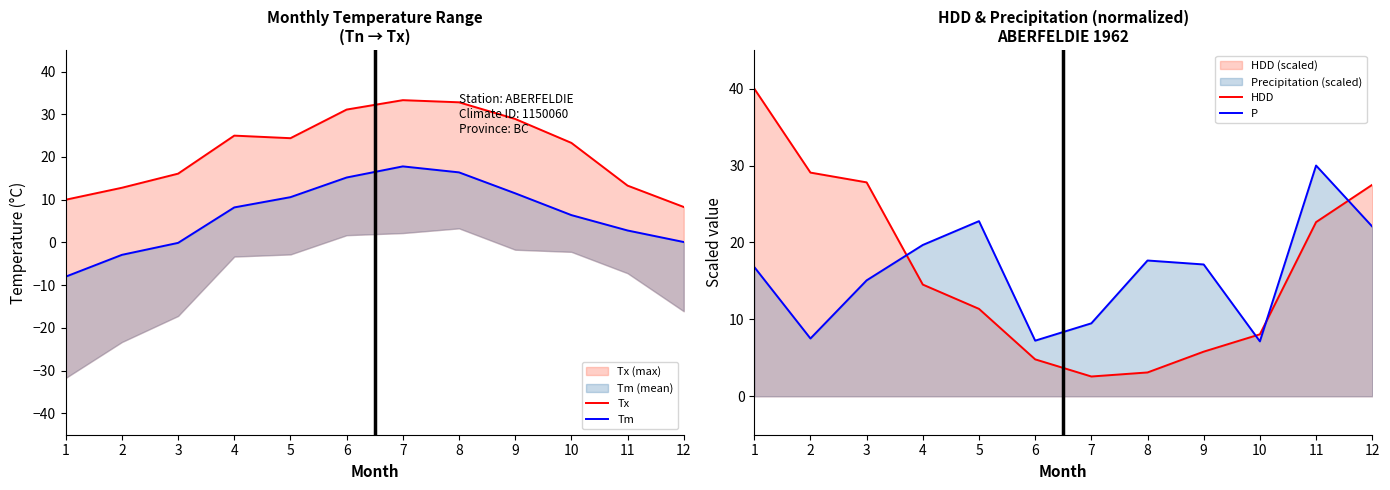

How many values in the Tm series exceed 8?

6